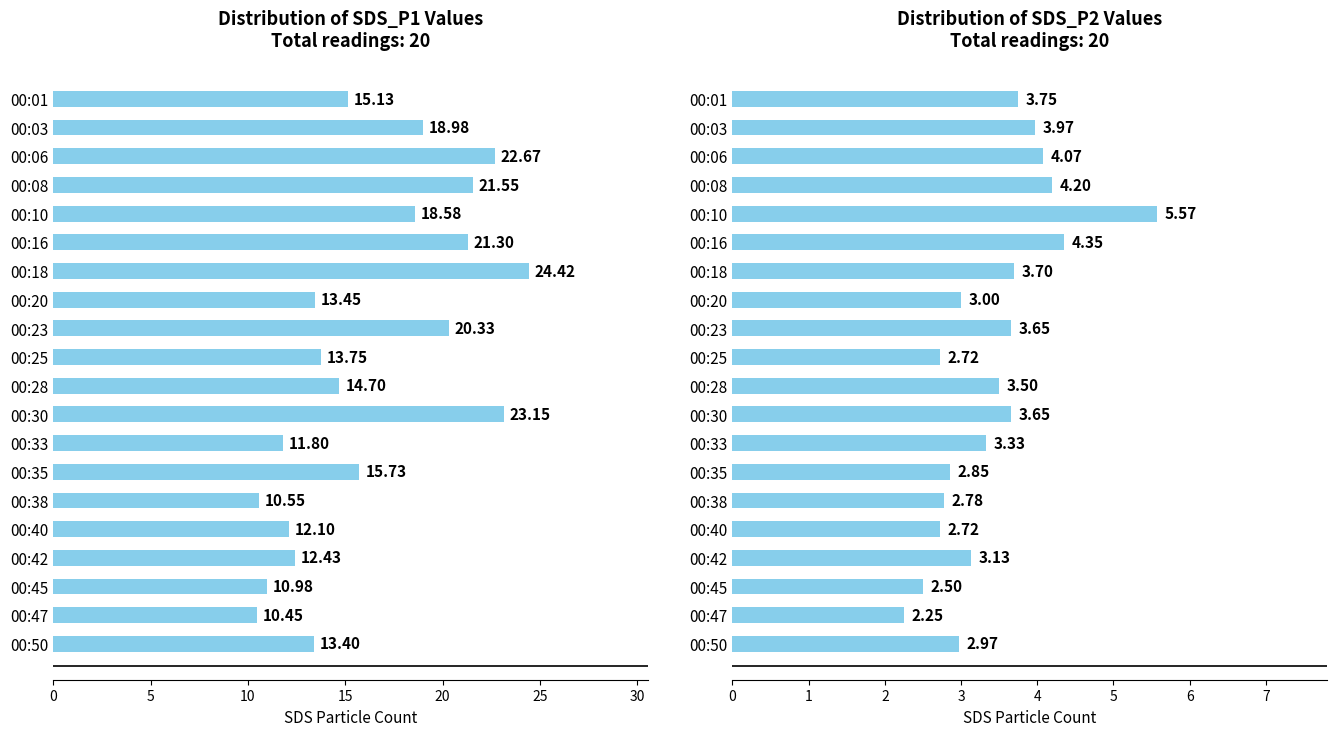

At how many categories does at least one series exceed 13?

14